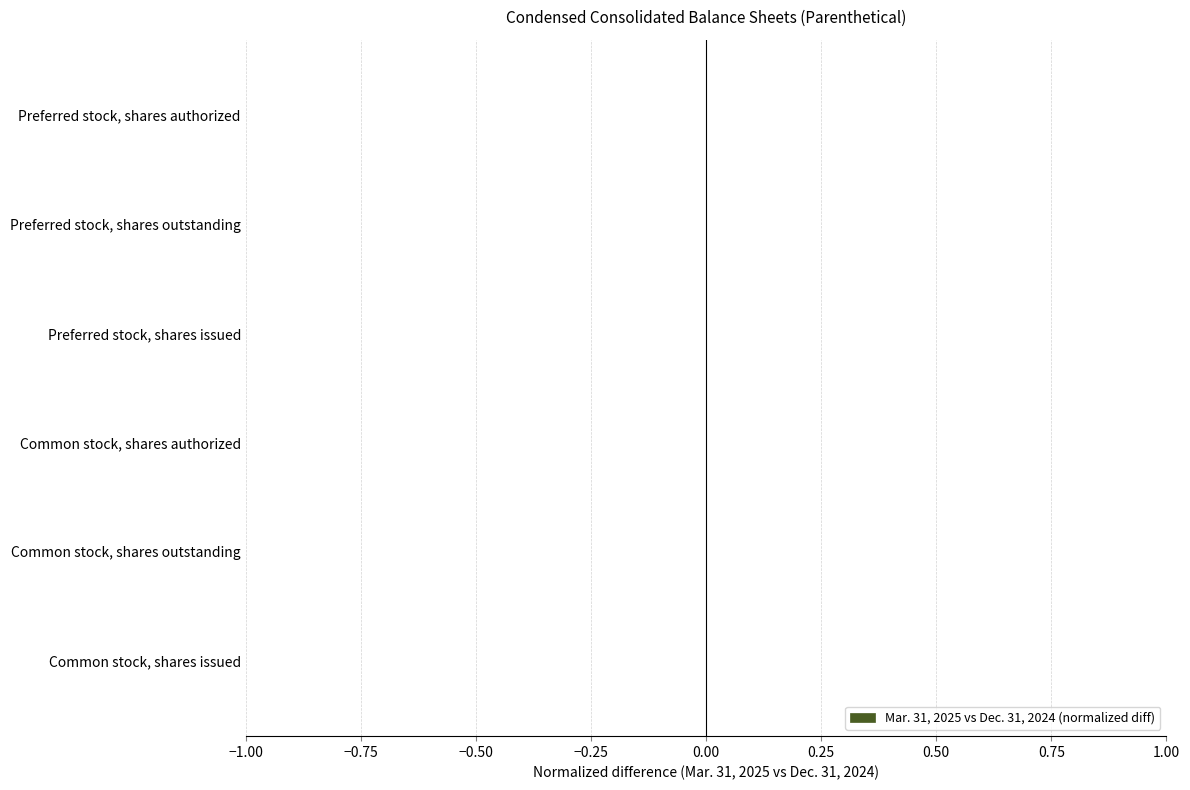

The chart shows a value of 0.0 at Common stock, shares outstanding. True or false?

True